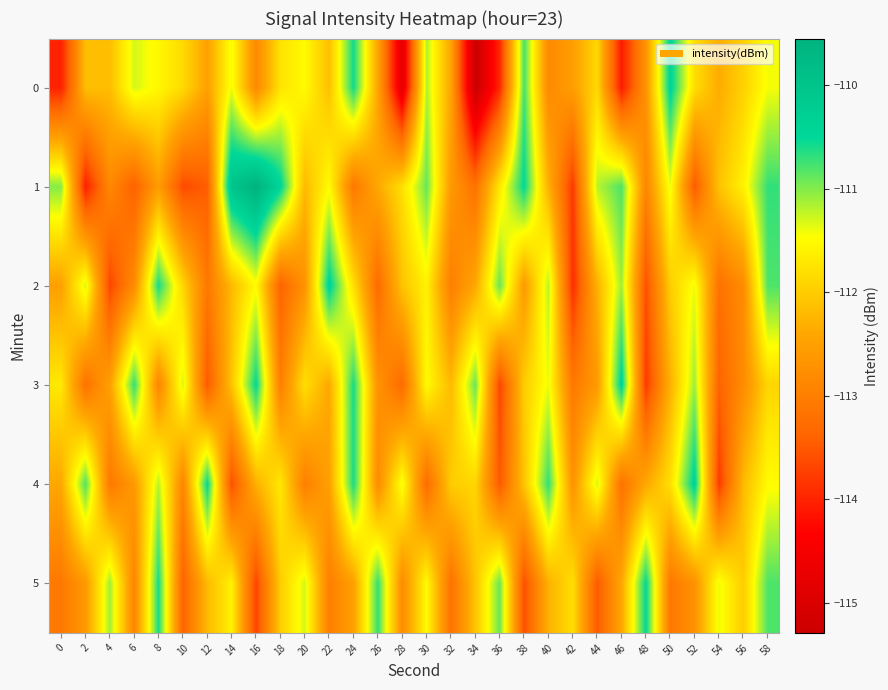

At which category is the sum across all series the highest?

58